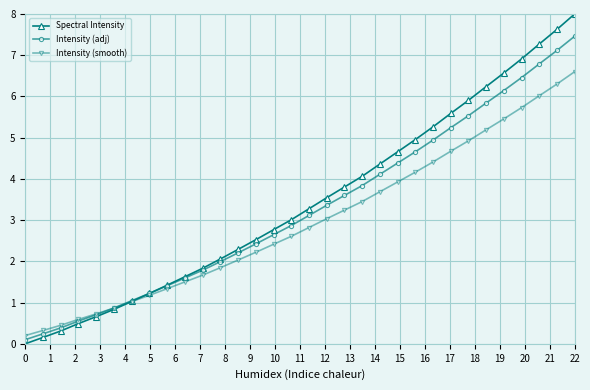

Does the chart have visible grid lines?

Yes